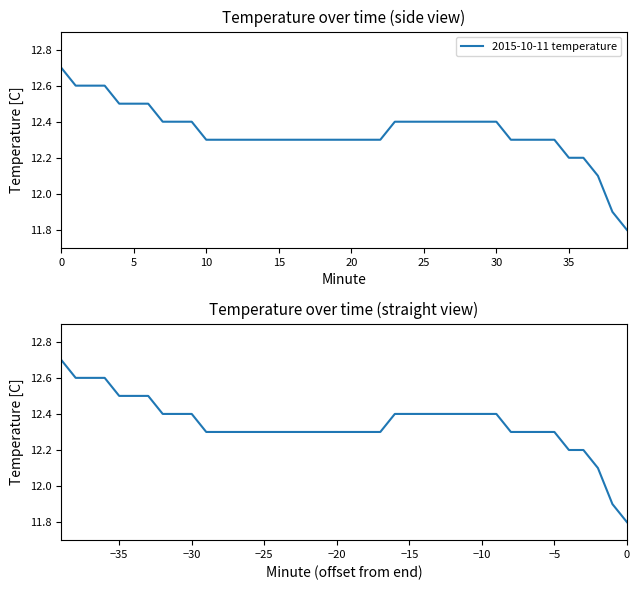

True or false: there are more than 0 points higher than both neighbors.

False